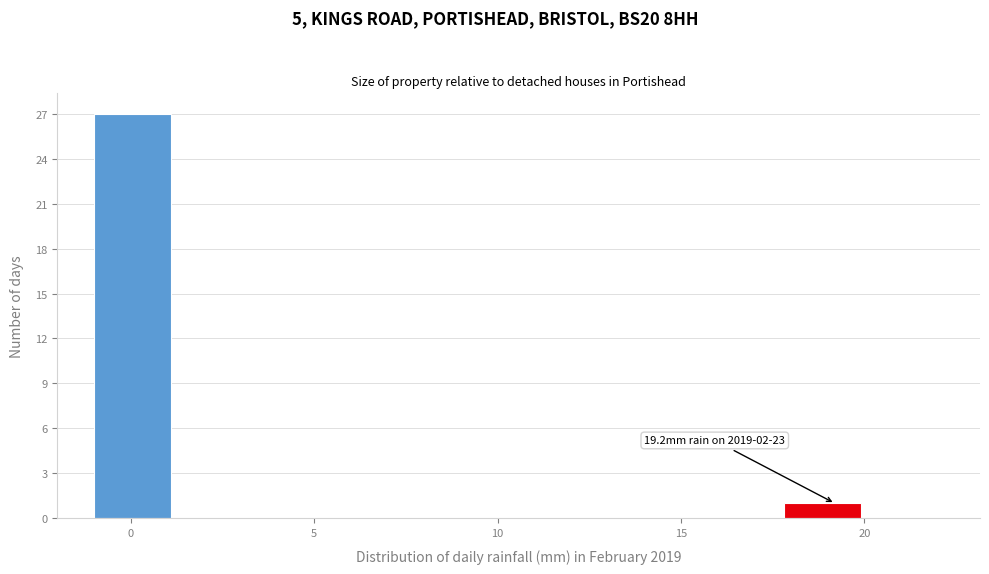

Which range on the x-axis has the tallest bar?

-1.0 to 1.0